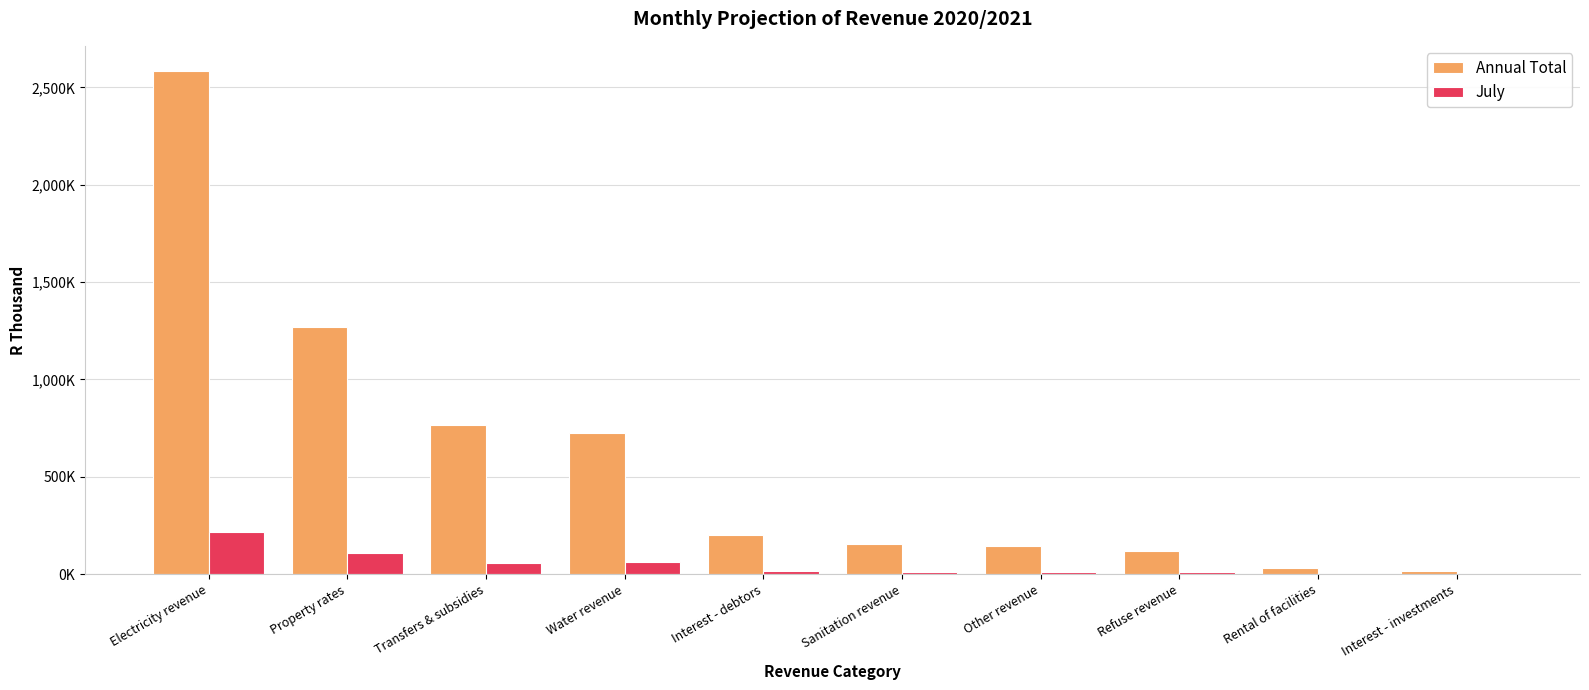

At which label does Annual Total reach its peak?

Electricity revenue